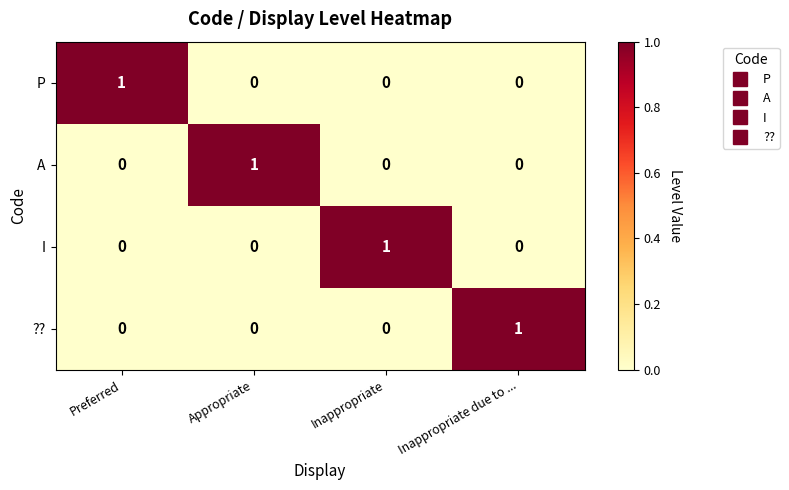

At how many categories does at least one series exceed 0?

4